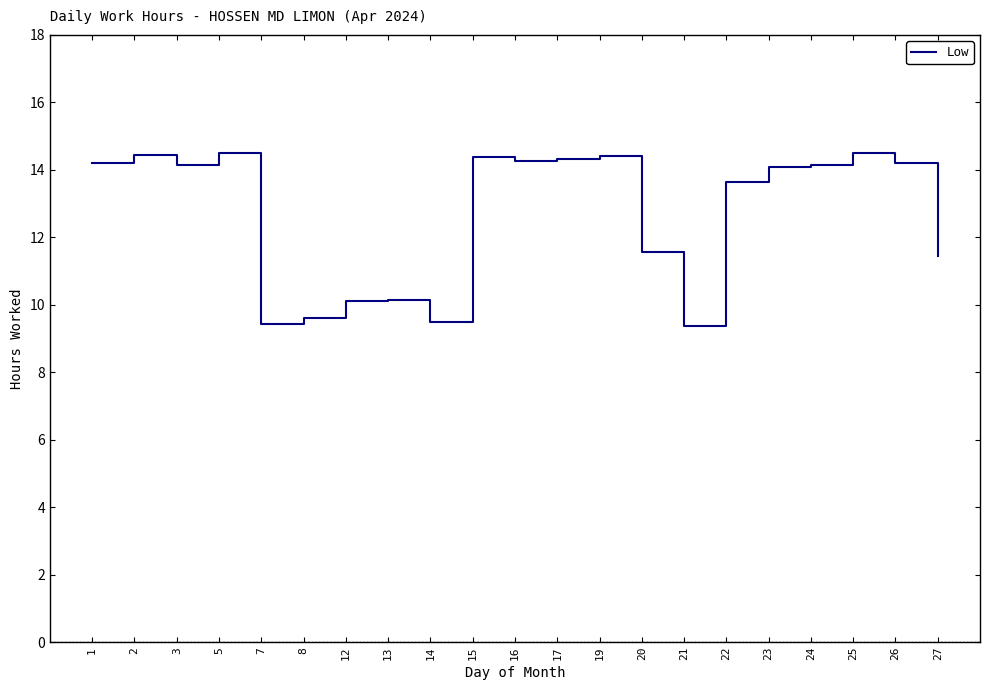

What is the difference between the values at 12 and 23?

4.0